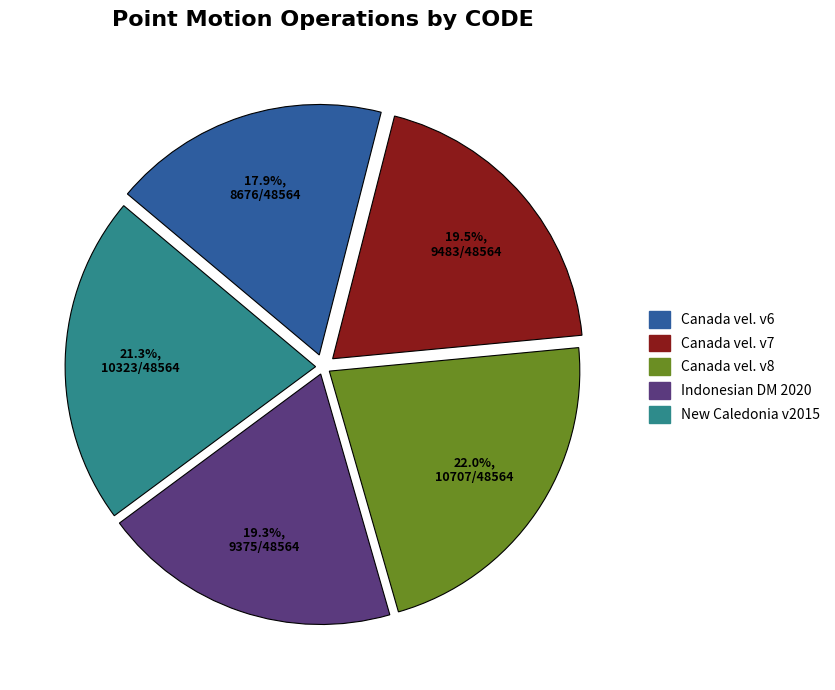

Count the number of slices in the pie.

5